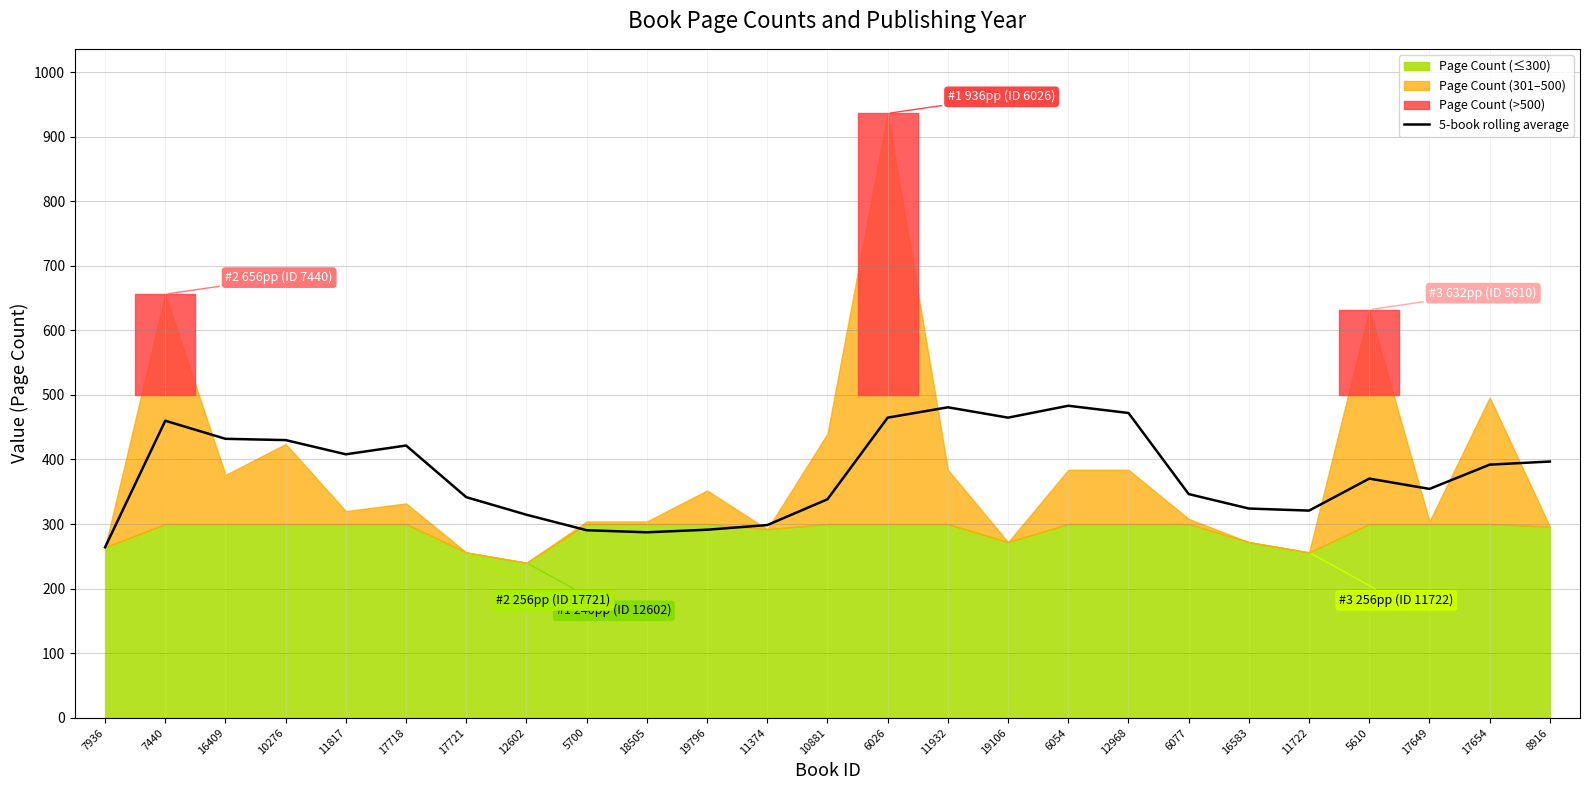

True or false: the data shows 596.2 at 17649.

False